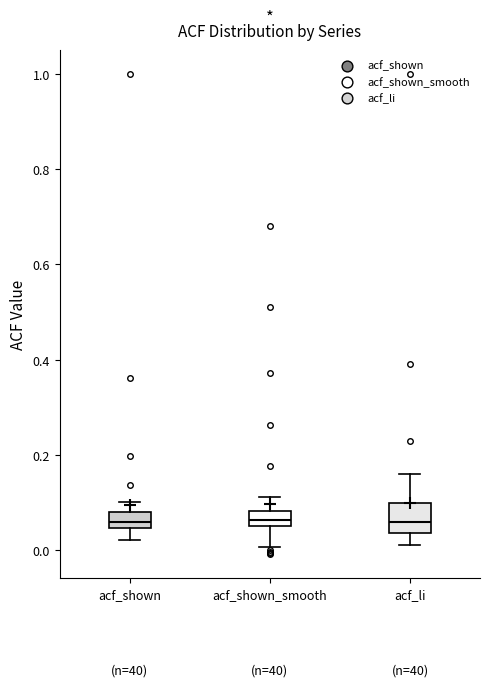

Comparing the boxes themselves (not the whiskers), which one is the tallest?

acf_li